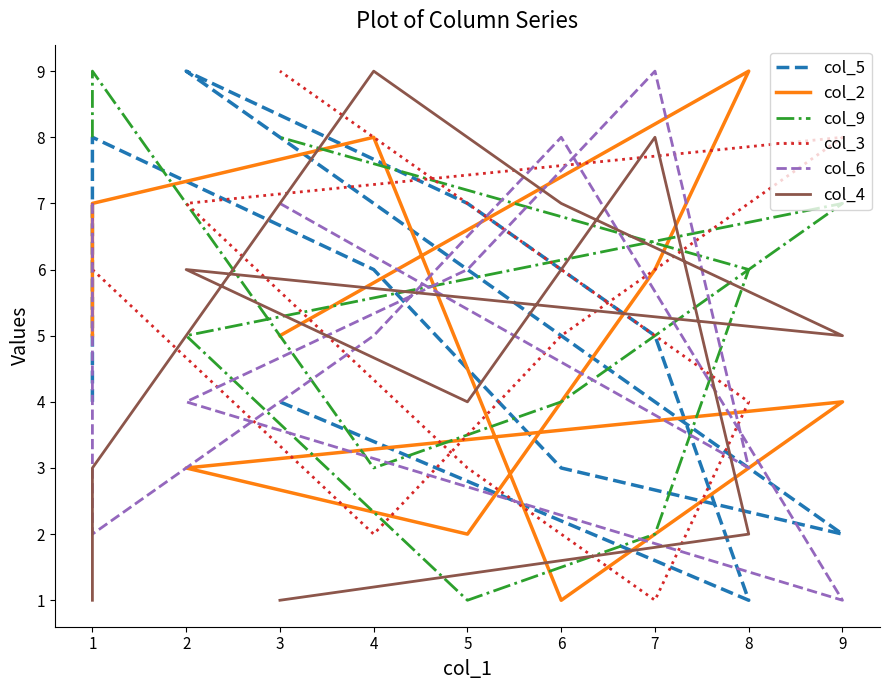

At which category does col_9 reach its first local valley?

4